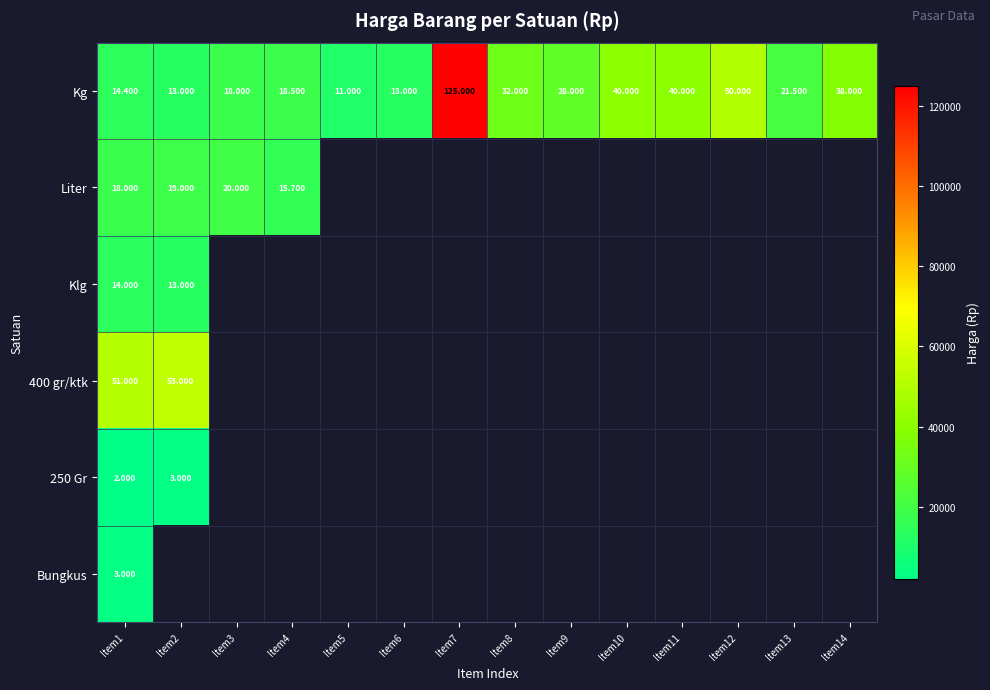

Which category has the highest value across all series?

Item7